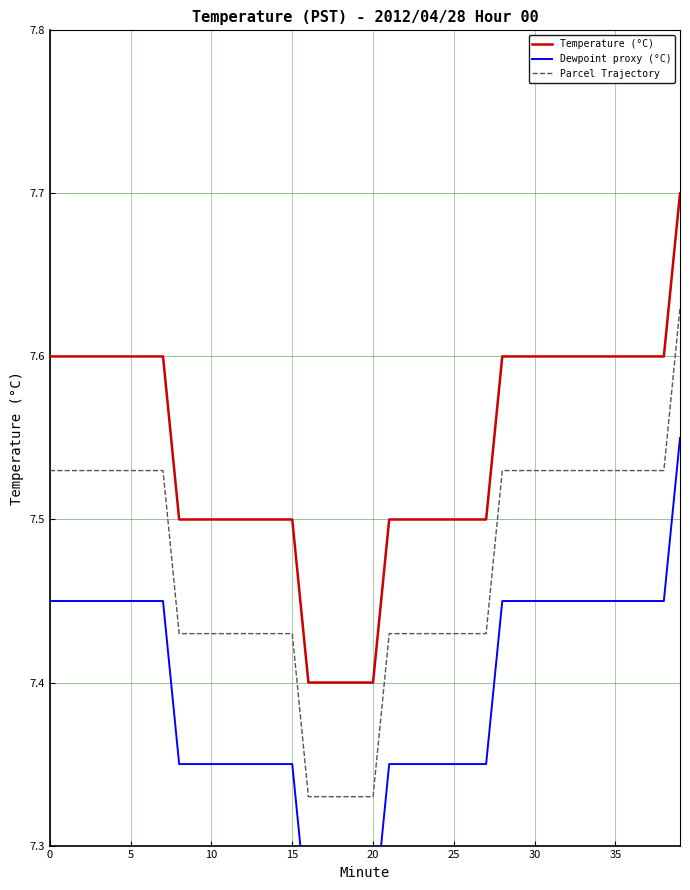

What is the minimum value shown in the chart?

7.2